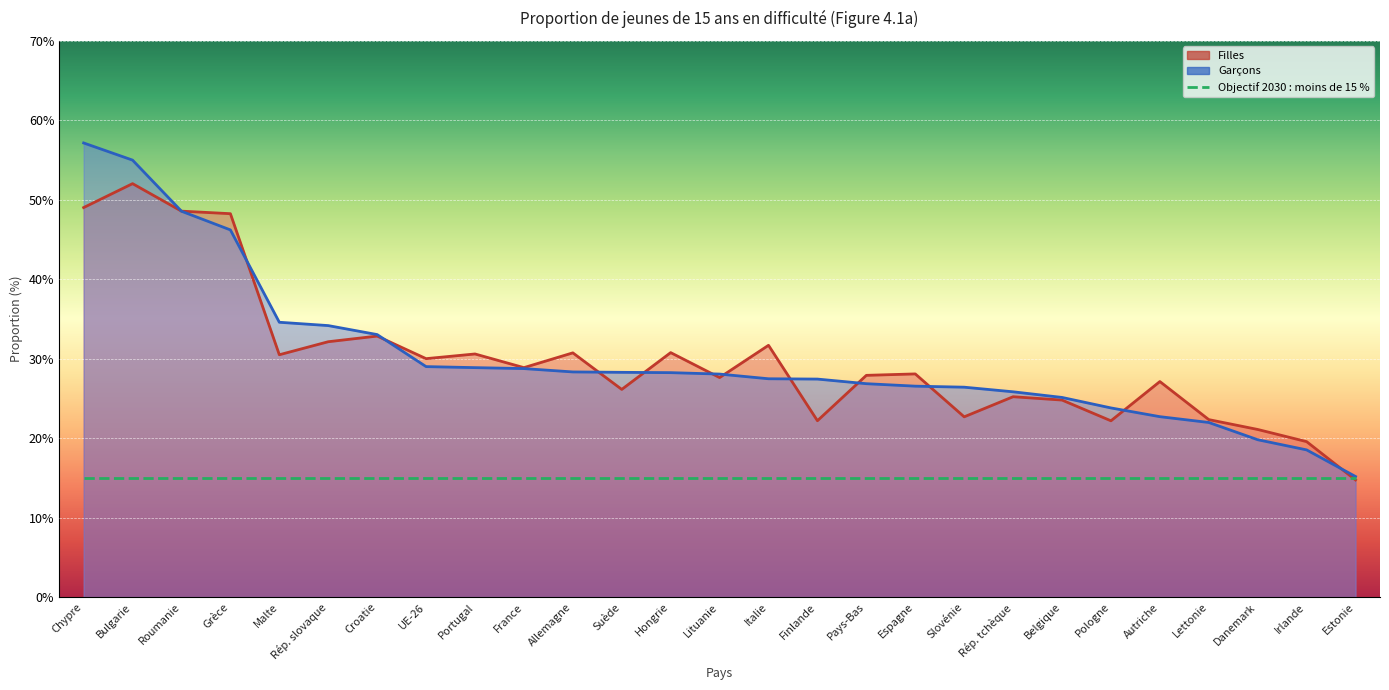

What is the difference between the highest and lowest values at Lettonie?

0.4